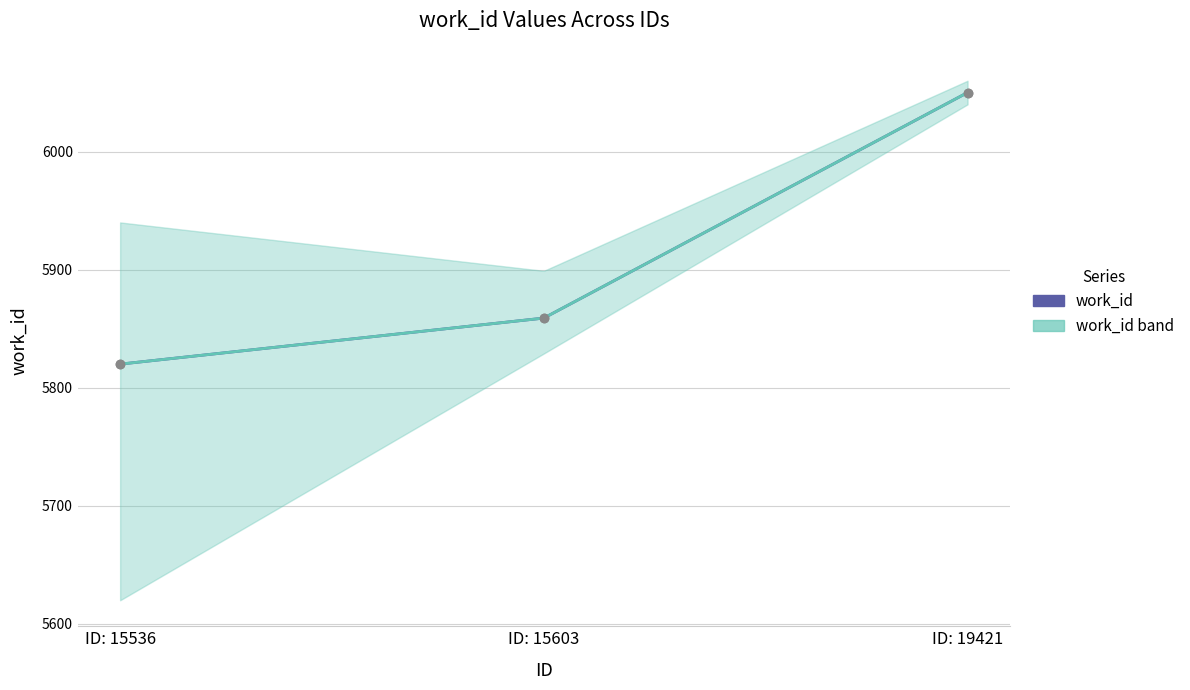

Reading left to right, list all the values displayed in this chart.

work_id: ID: 15536=5820	ID: 15603=5859	ID: 19421=6050
work_id (area center): ID: 15536=5820	ID: 15603=5859	ID: 19421=6050